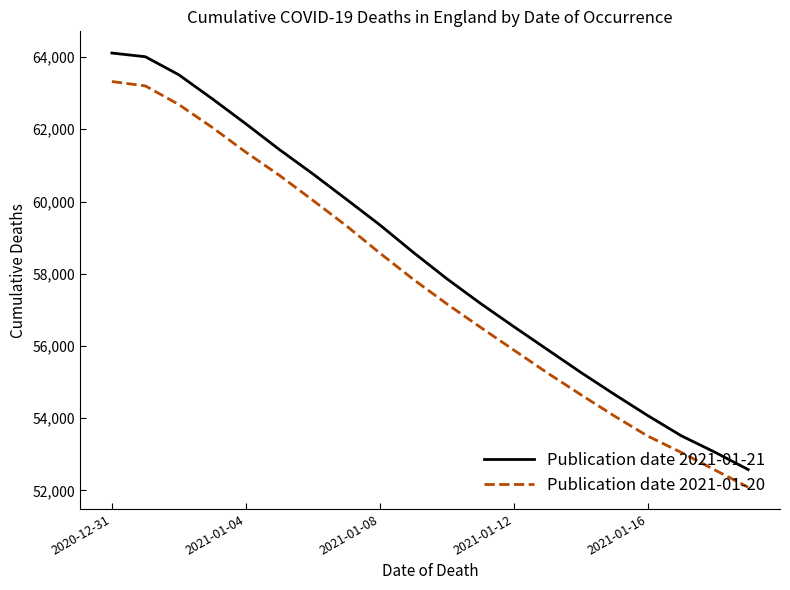

List the series in order of their peak value, highest first.

Publication date 2021-01-21, Publication date 2021-01-20